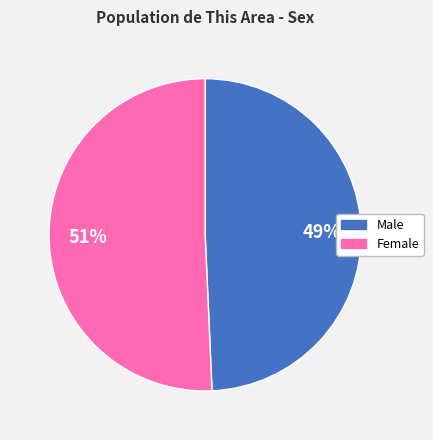

Is it true that Female is 51% of the pie?

True